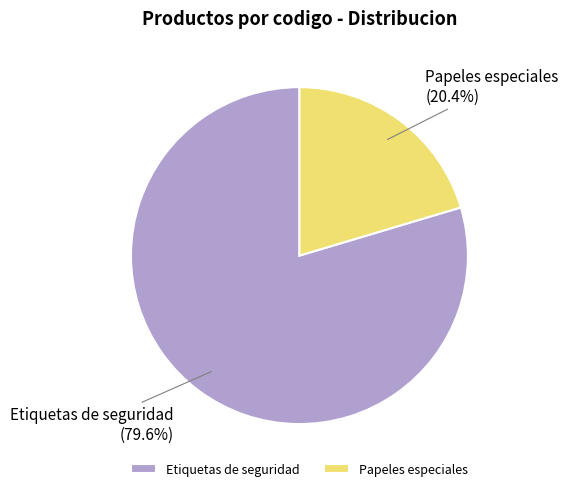

What percentage is the Papeles especiales slice, to the nearest percent?

20%